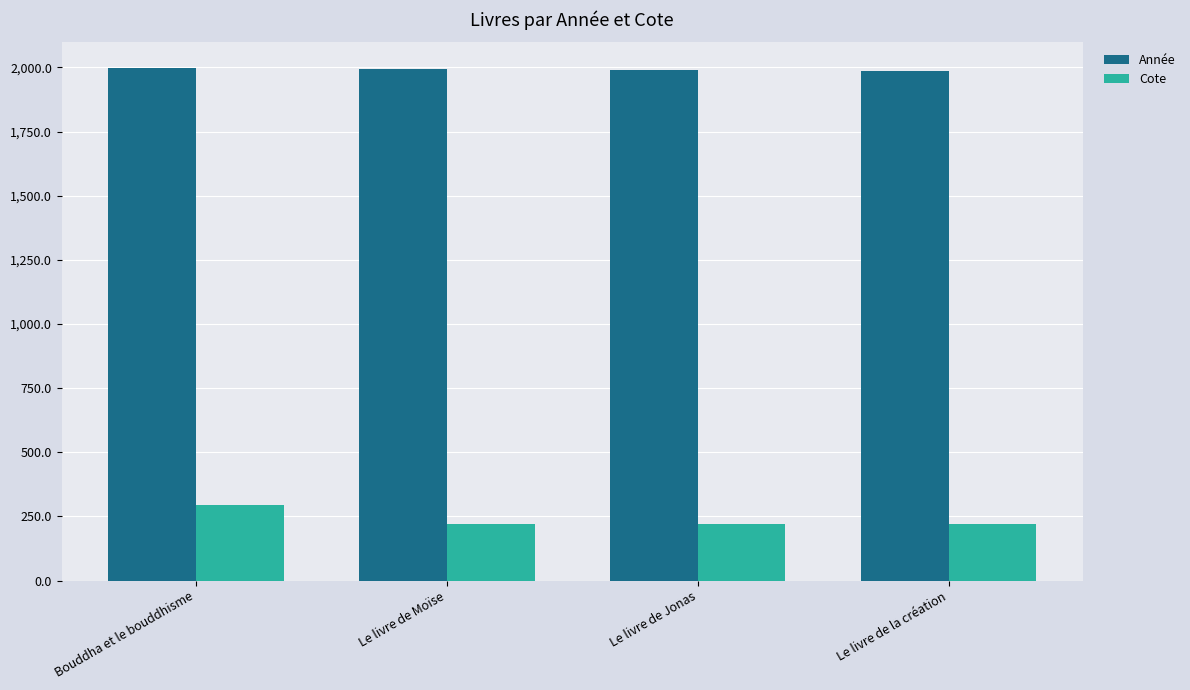

List the series in order of their overall mean, lowest first.

Cote, Année